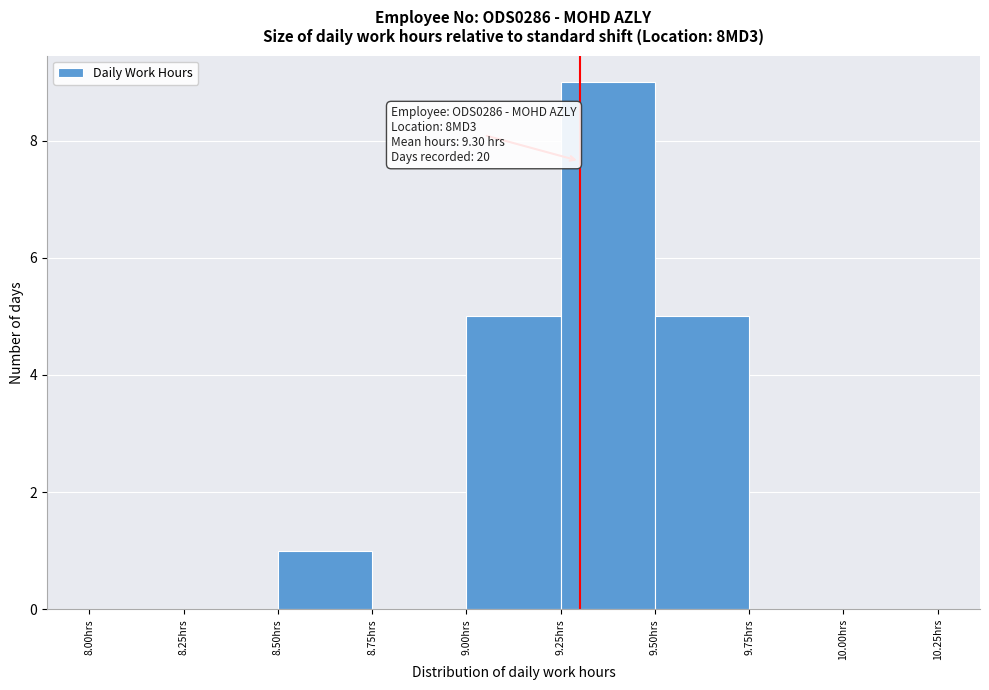

Over which range of the x-axis is the bar tallest?

9.25 to 9.50